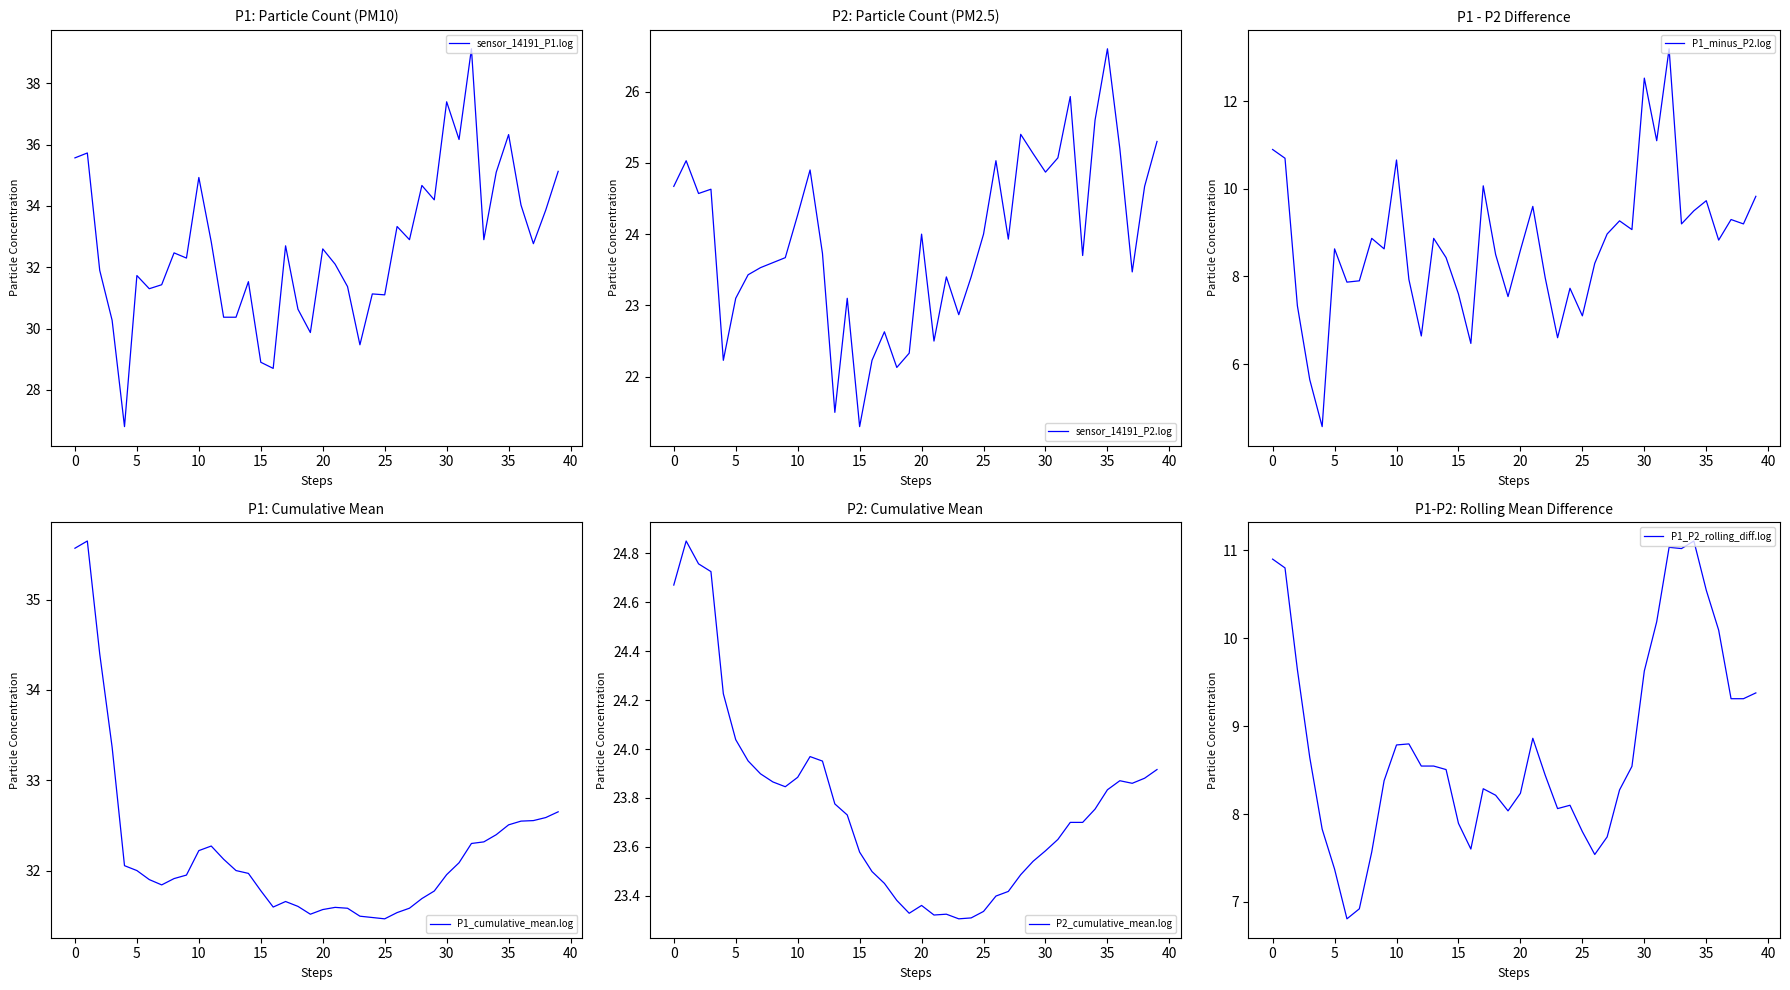

How many lines are shown in the chart?

6